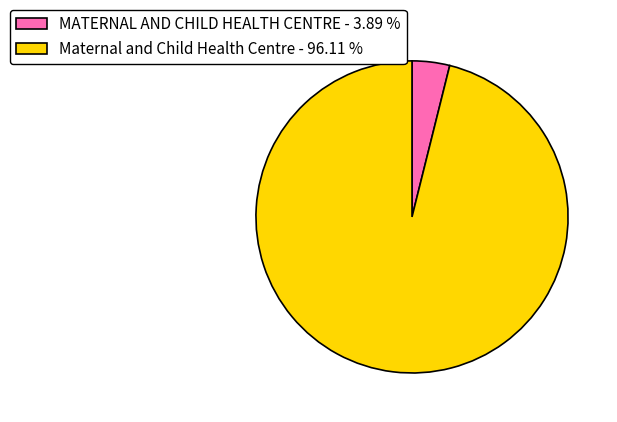

Between Maternal and Child Health Centre - 96.11 % and MATERNAL AND CHILD HEALTH CENTRE - 3.89 %, which is larger?

Maternal and Child Health Centre - 96.11 %